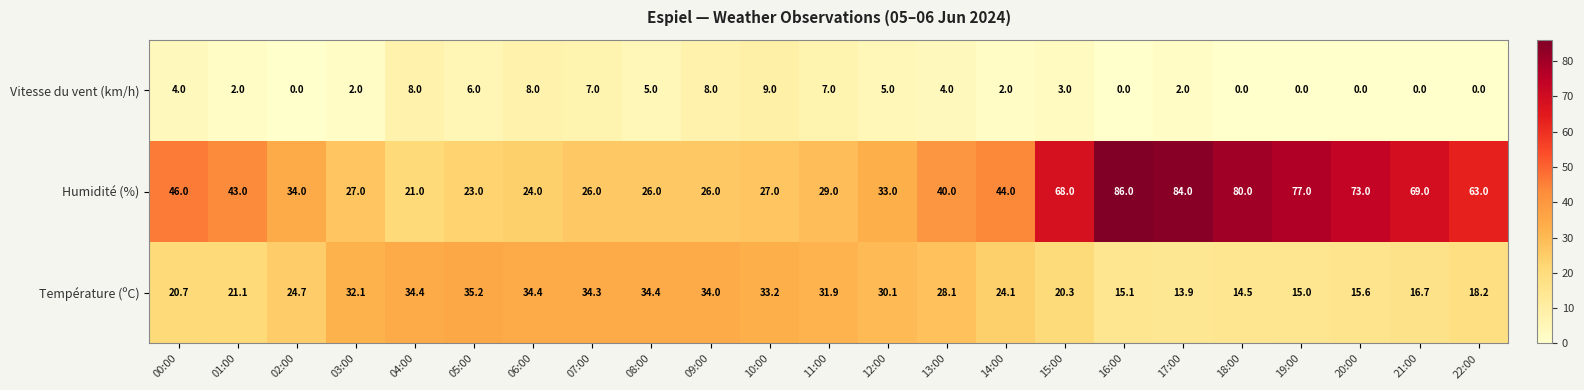

At 02:00, list the series in order from smallest to largest.

Vitesse du vent (km/h), Température (ºC), Humidité (%)